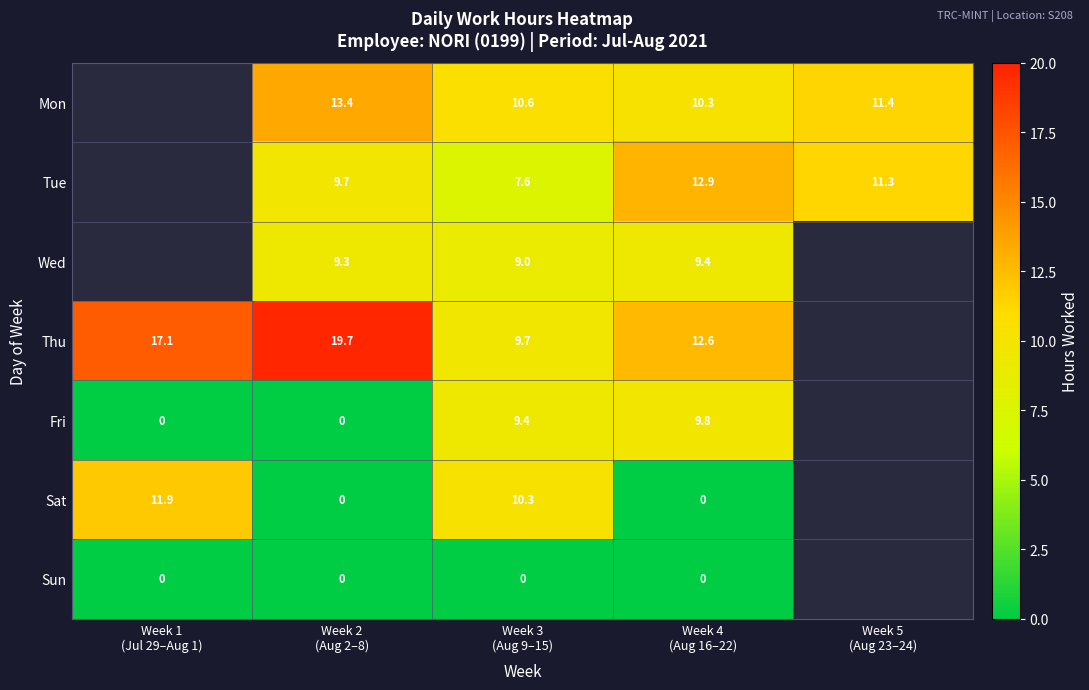

What is the difference between the Sat values at Week 4 (Aug 16–22) and Week 3 (Aug 9–15)?

10.3